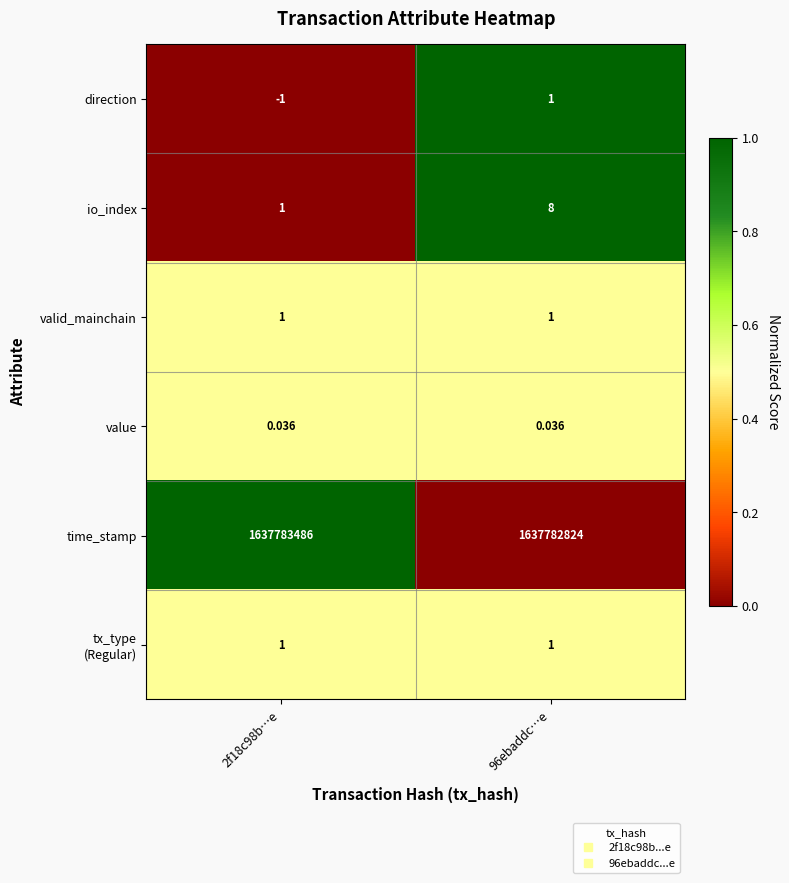

Which series has the largest range (max minus min)?

time_stamp